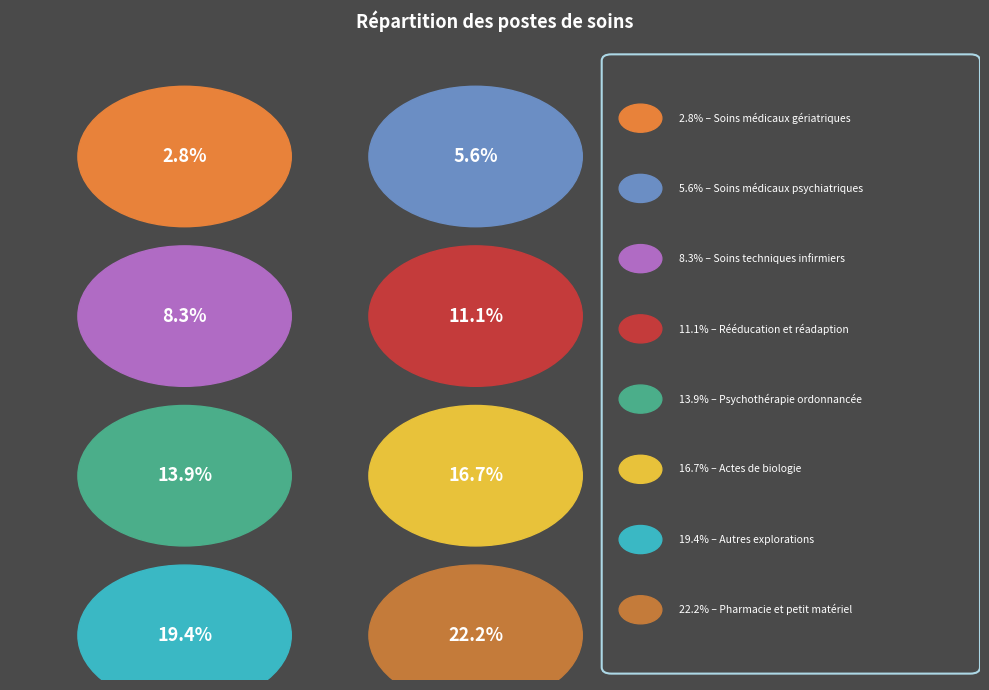

Rank the categories by value from highest to lowest.

Pharmacie et petit matériel, Autres explorations, Actes de biologie, Psychothérapie ordonnancée, Rééducation et réadaption, Soins techniques infirmiers, Soins médicaux psychiatriques, Soins médicaux gériatriques